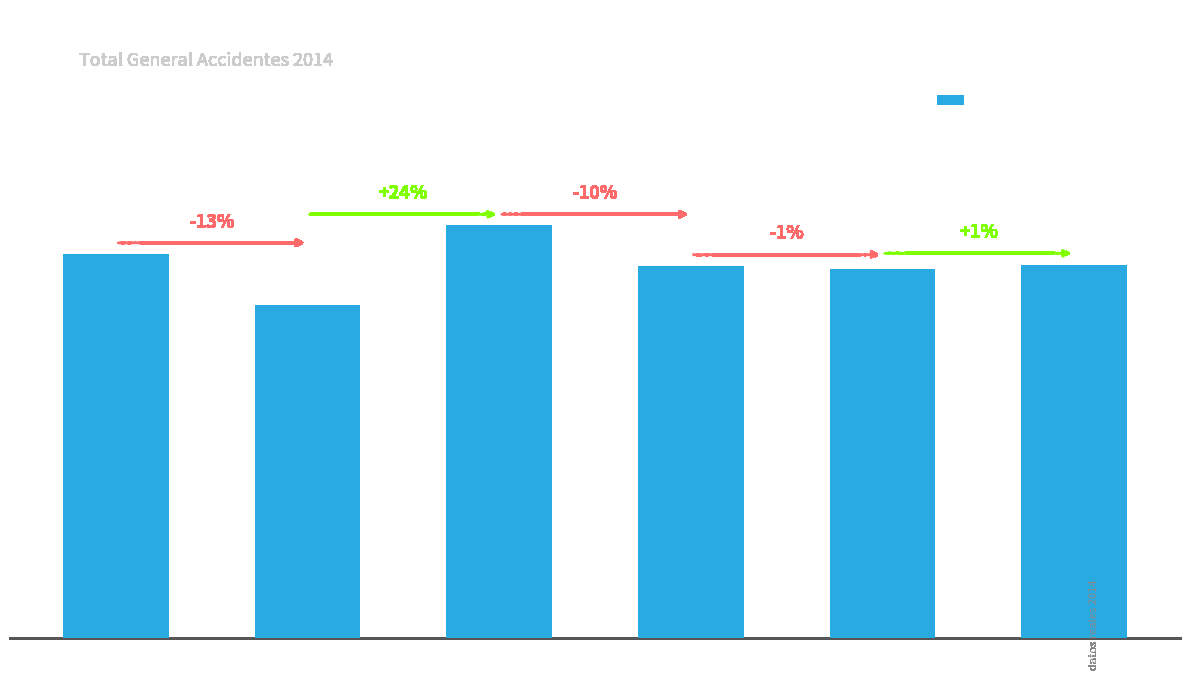

Does the chart contain stacked bars?

No